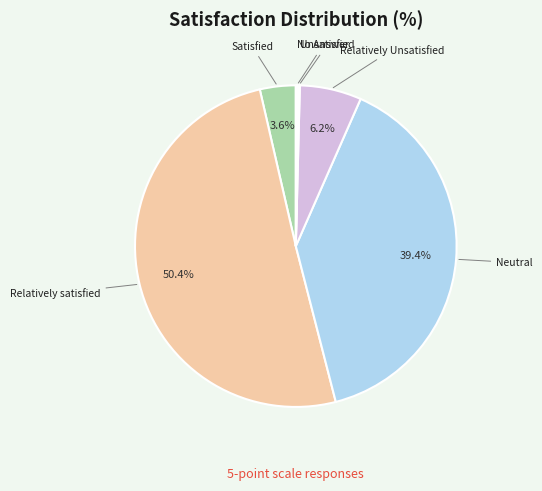

Which has a higher value, Neutral or Satisfied?

Neutral